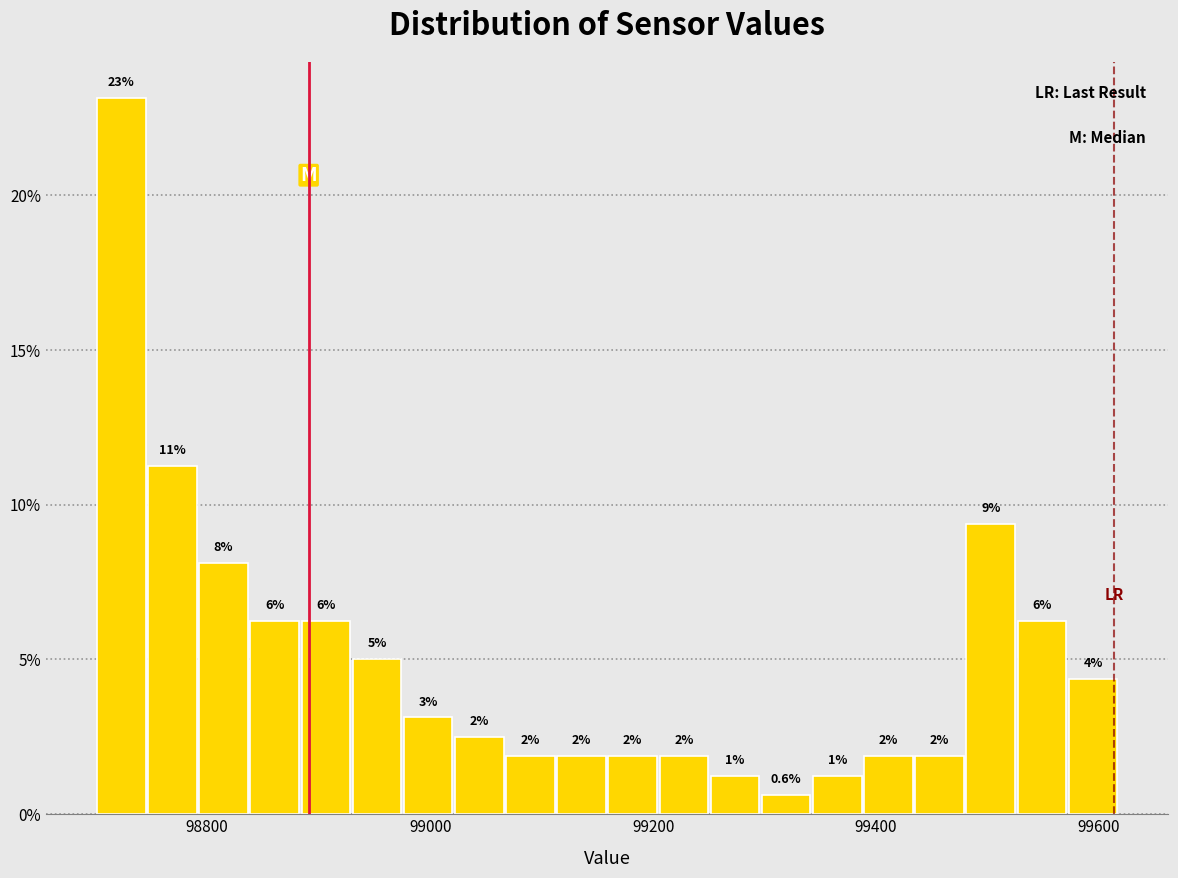

Read against the x-axis, roughly where is the centre of the tallest bar?

98720